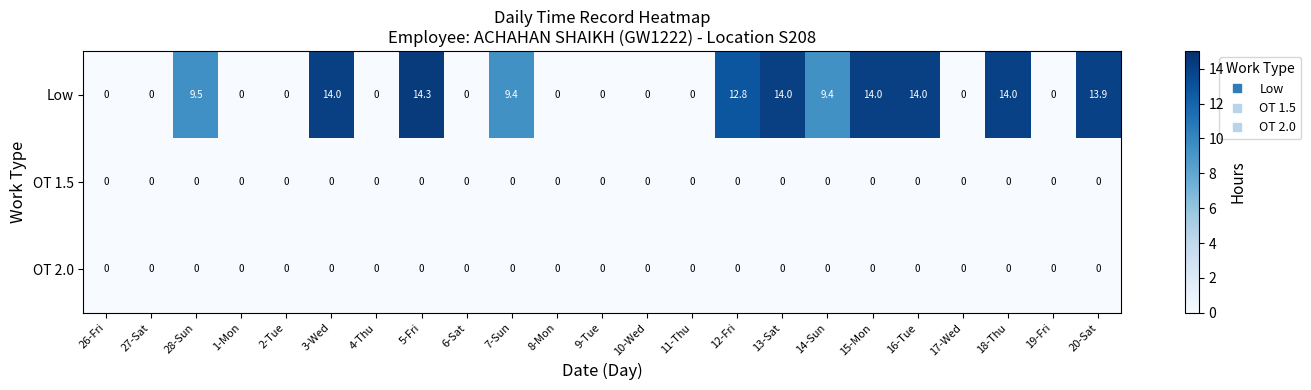

What is the difference between the highest and lowest values at 5-Fri?

14.3